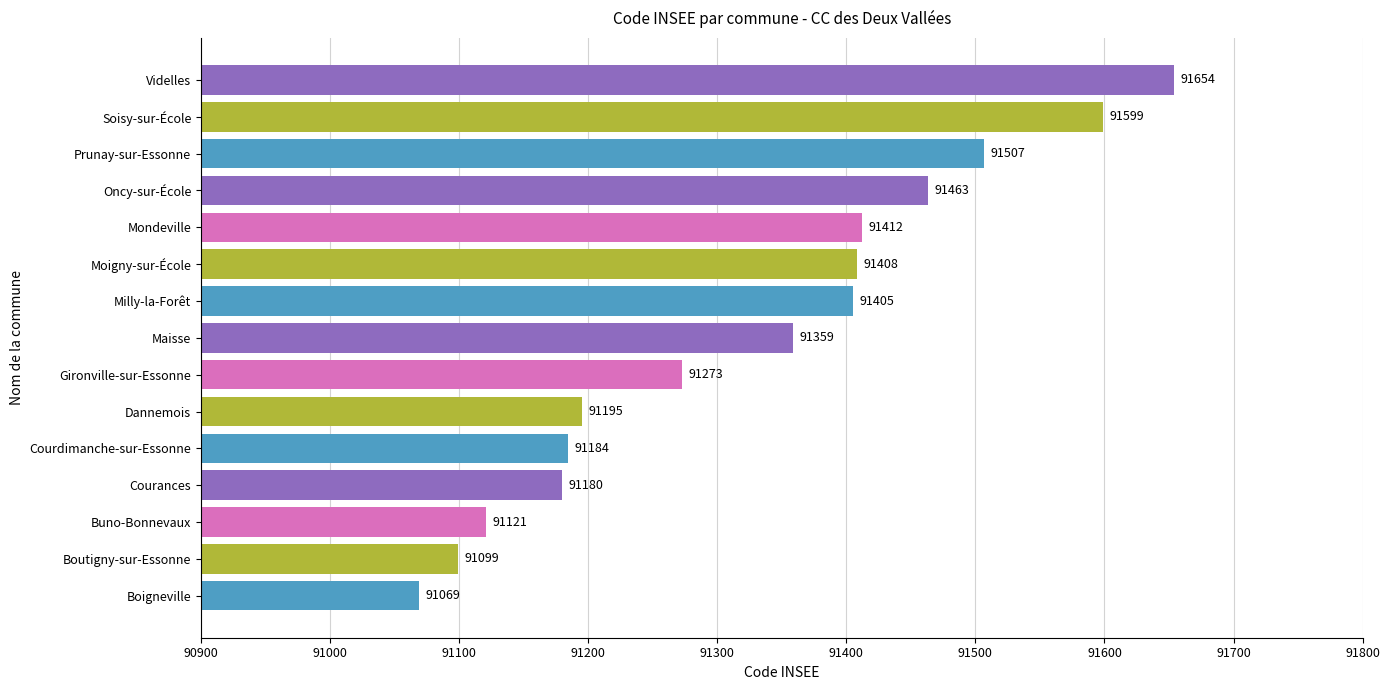

What is the approximate value at Prunay-sur-Essonne, to the nearest 50?

91500